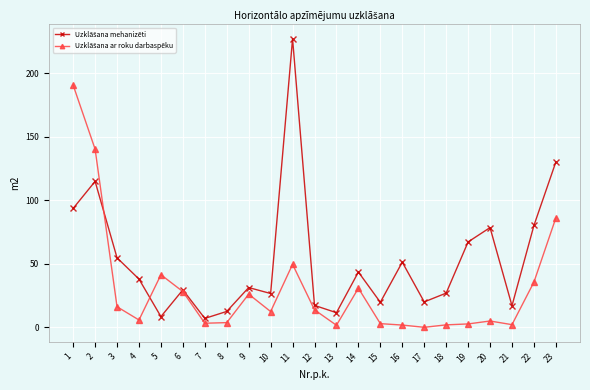

What is the difference between the highest and lowest values at 22?

44.6